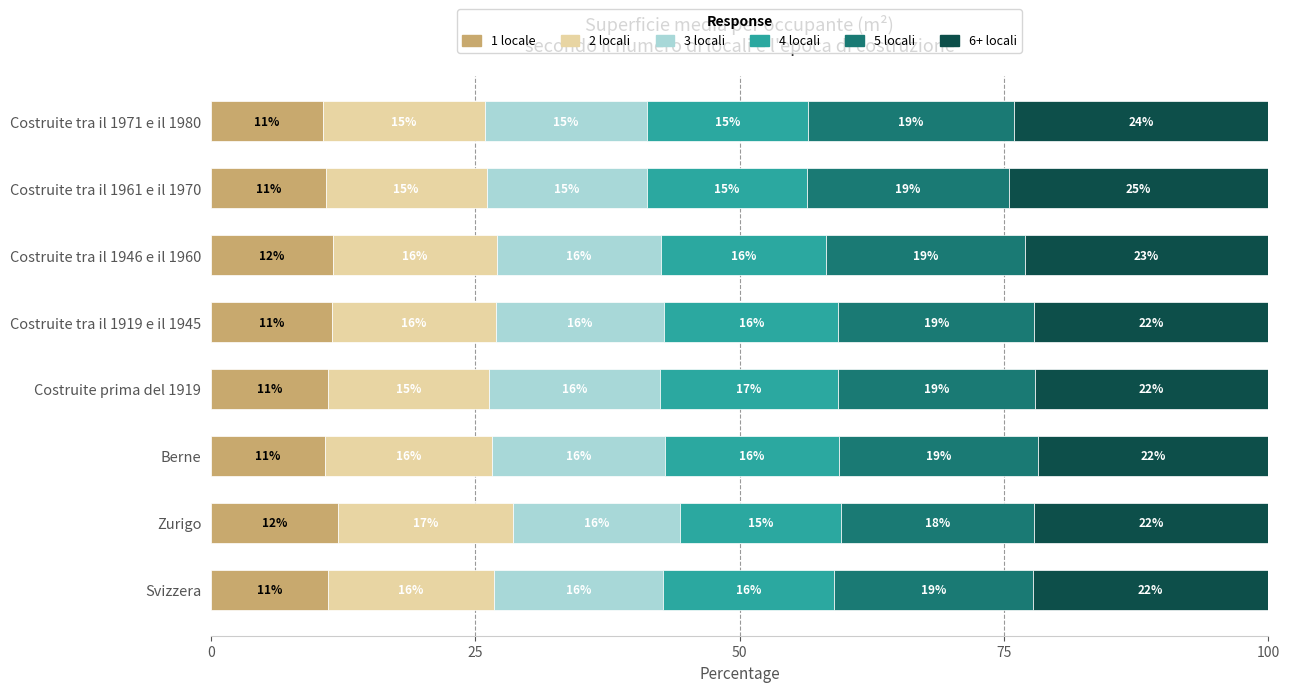

What is the maximum value for 1 locale?

12.0